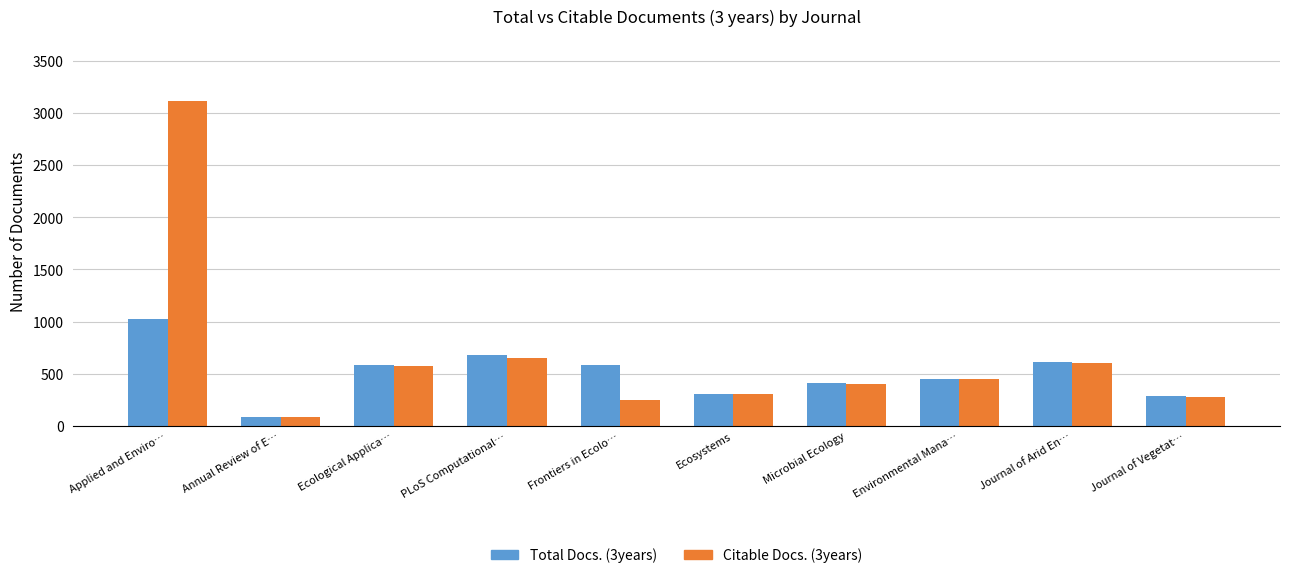

Is it true that Citable Docs. (3years) equals 682 at Microbial Ecology?

False